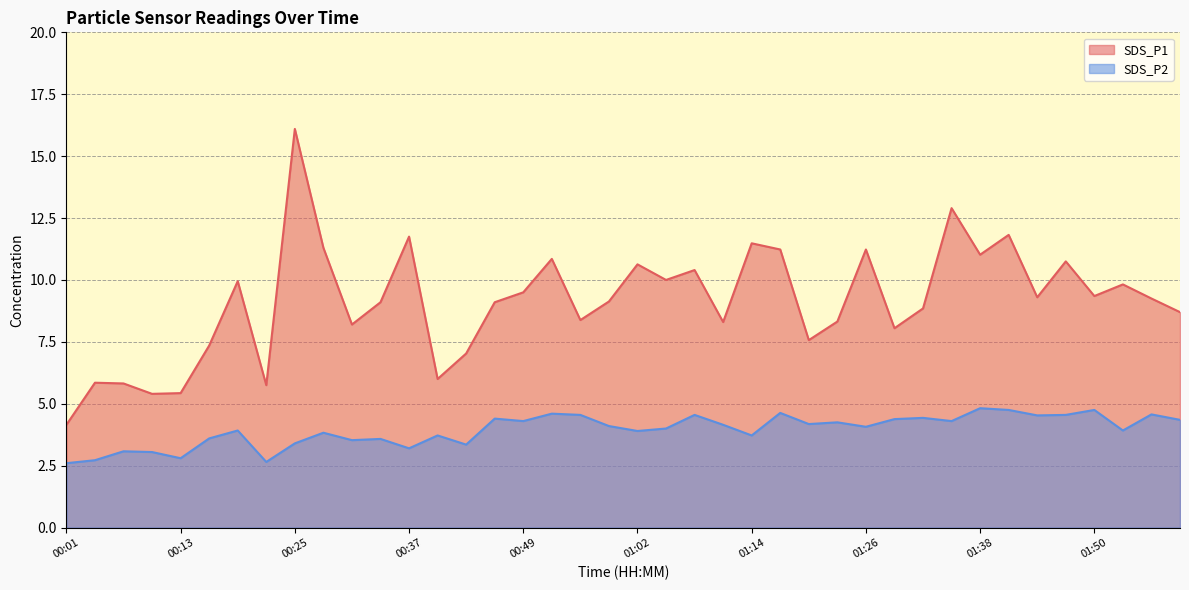

What is the greatest value displayed?

16.1